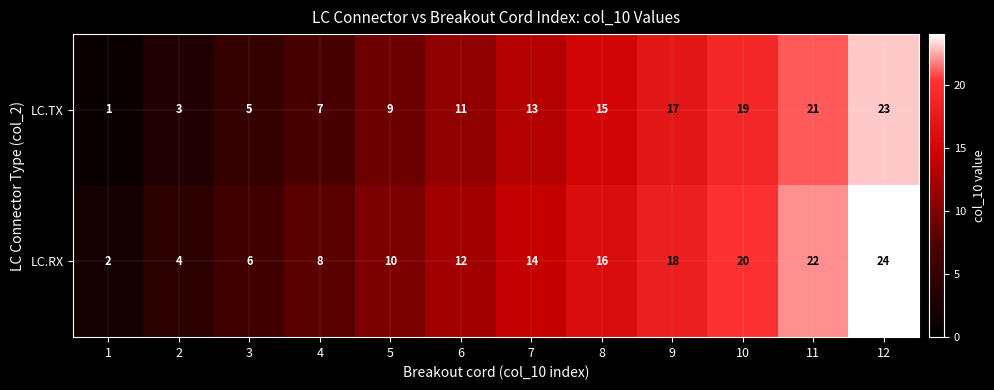

The LC.TX series shows 11 at 6. True or false?

True